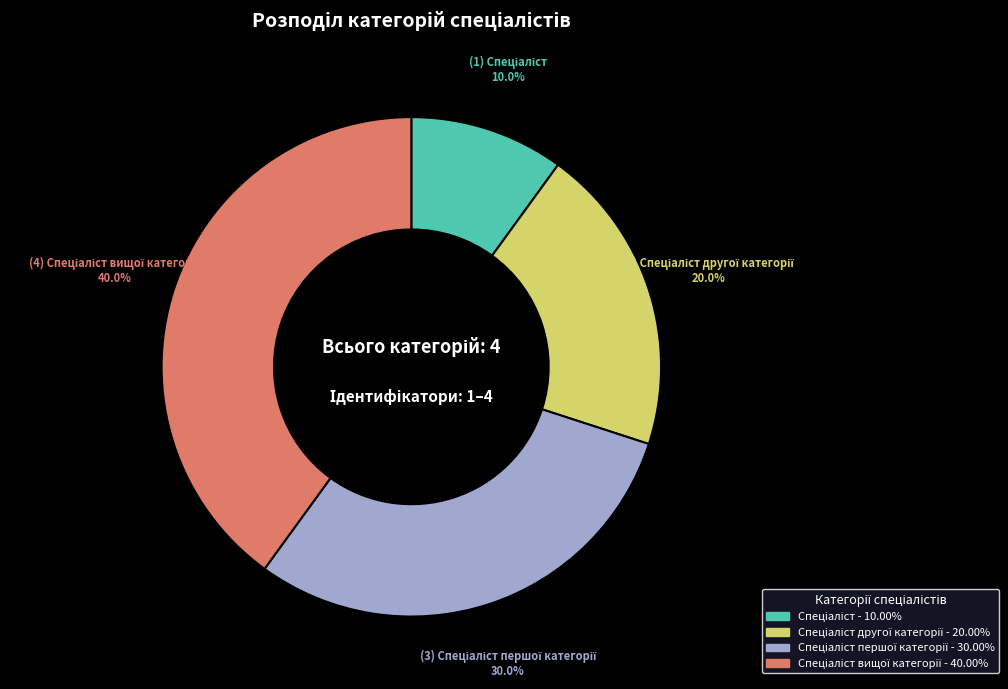

Is there any slice that represents more than half of the pie?

No